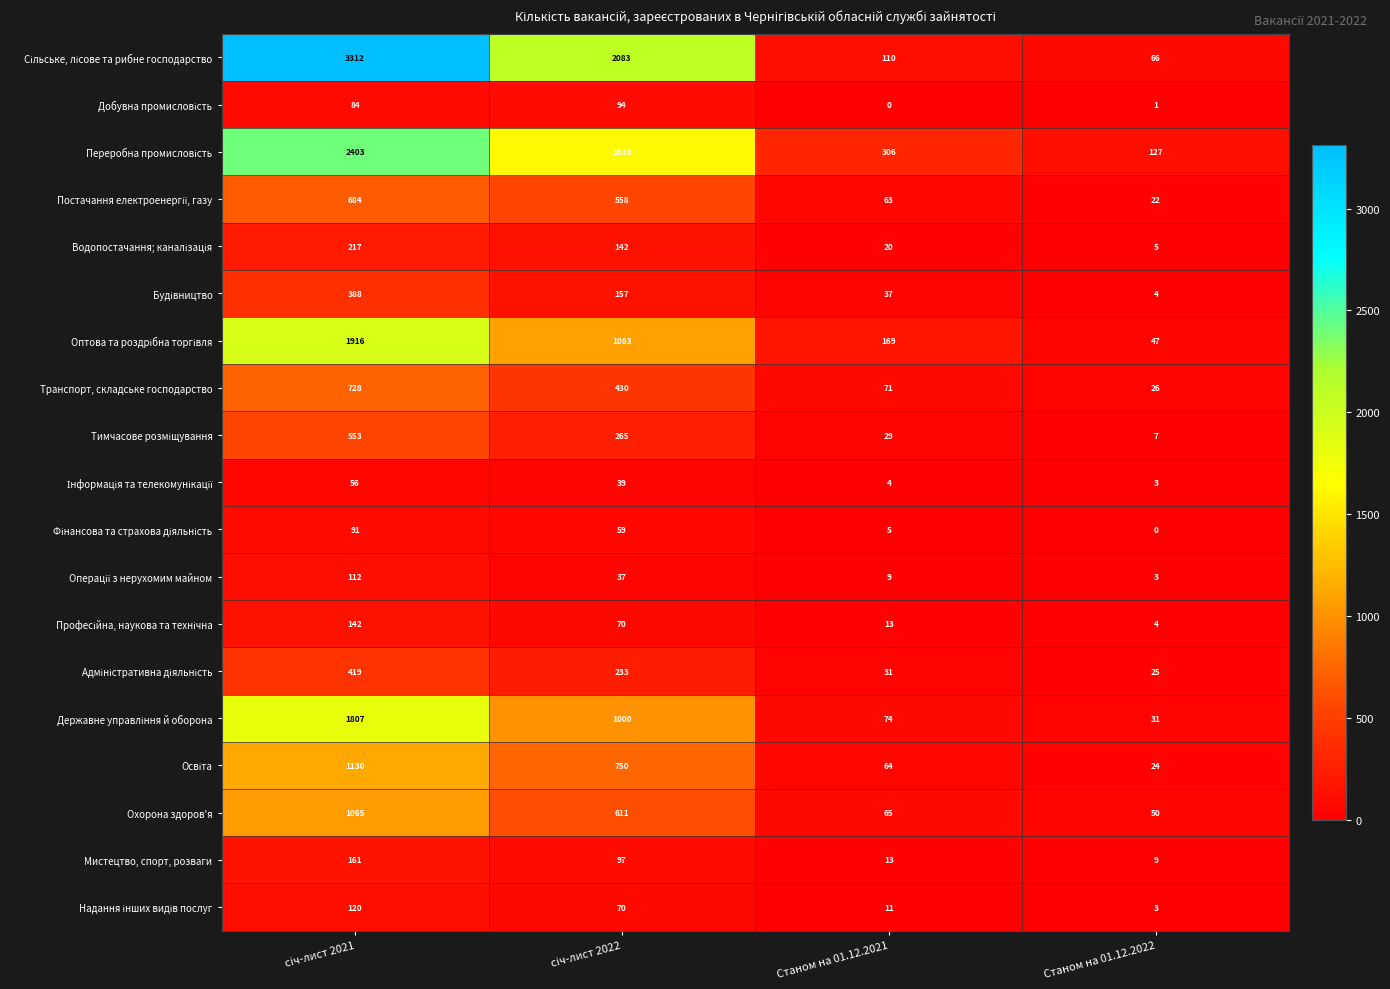

What is the difference between the maximum and second lowest values in the Транспорт, складське господарство series?

657